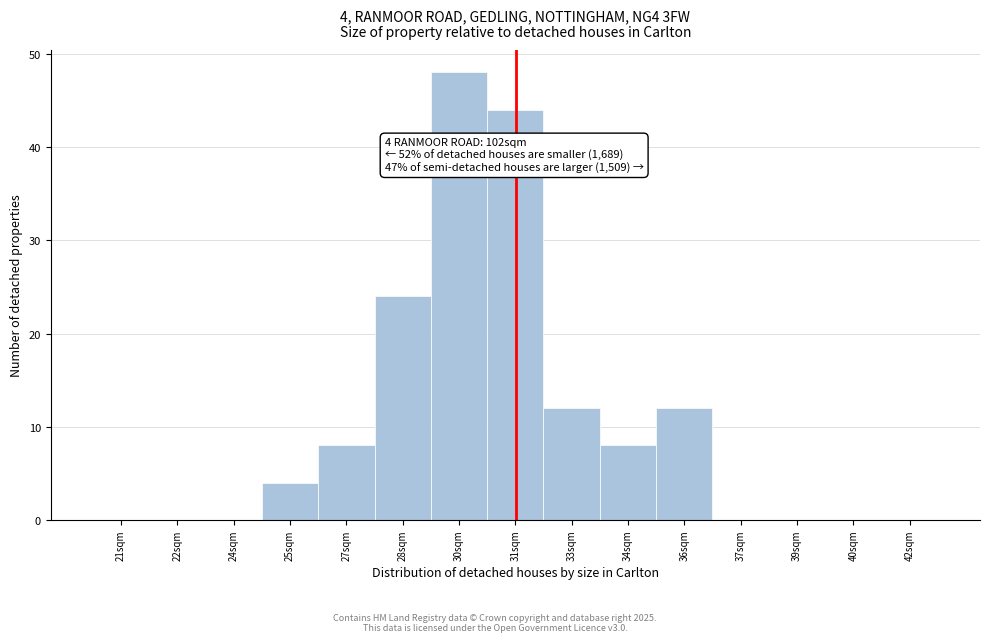

Reading left to right, extract all data points from this chart.

21sqm=0	22sqm=0	24sqm=0	25sqm=4	27sqm=8	28sqm=24	30sqm=48	31sqm=44	33sqm=12	34sqm=8	36sqm=12	37sqm=0	39sqm=0	40sqm=0	42sqm=0